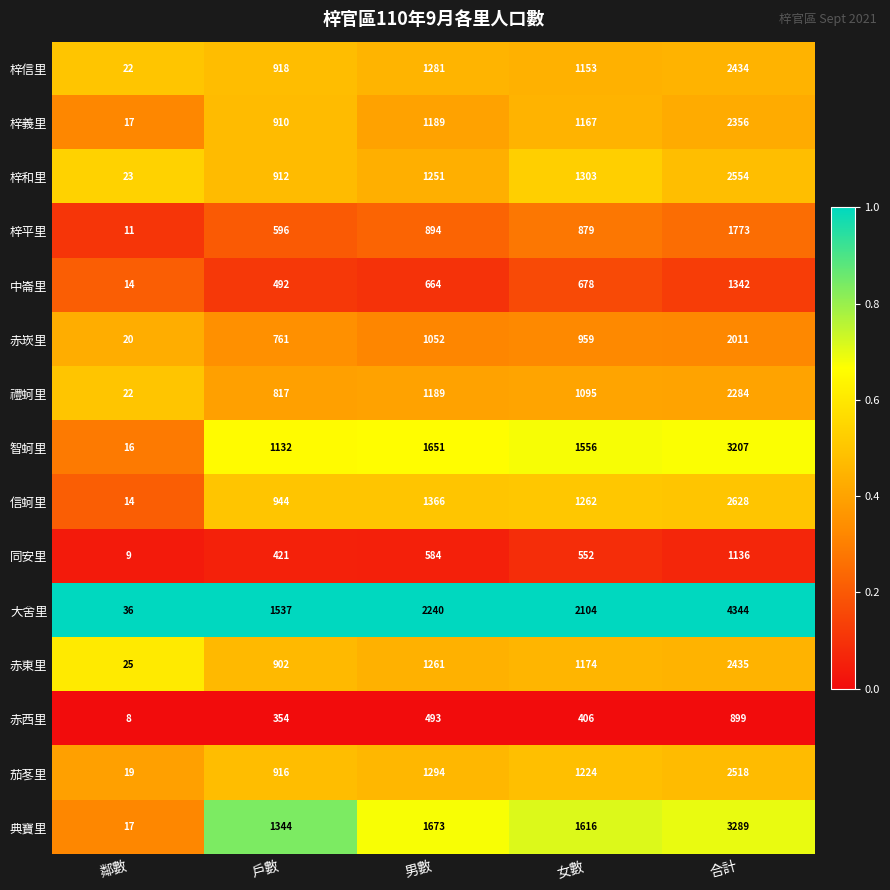

Which series changed the most between 鄰數 and 女數?

大舍里